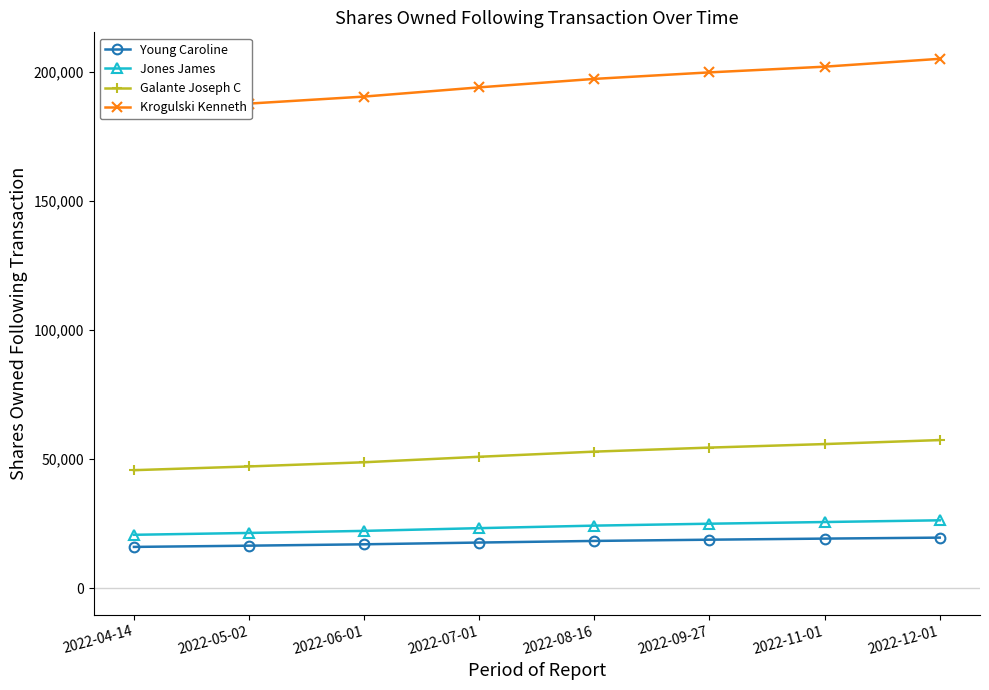

How many Krogulski Kenneth values are between 190334 and 201905?

5